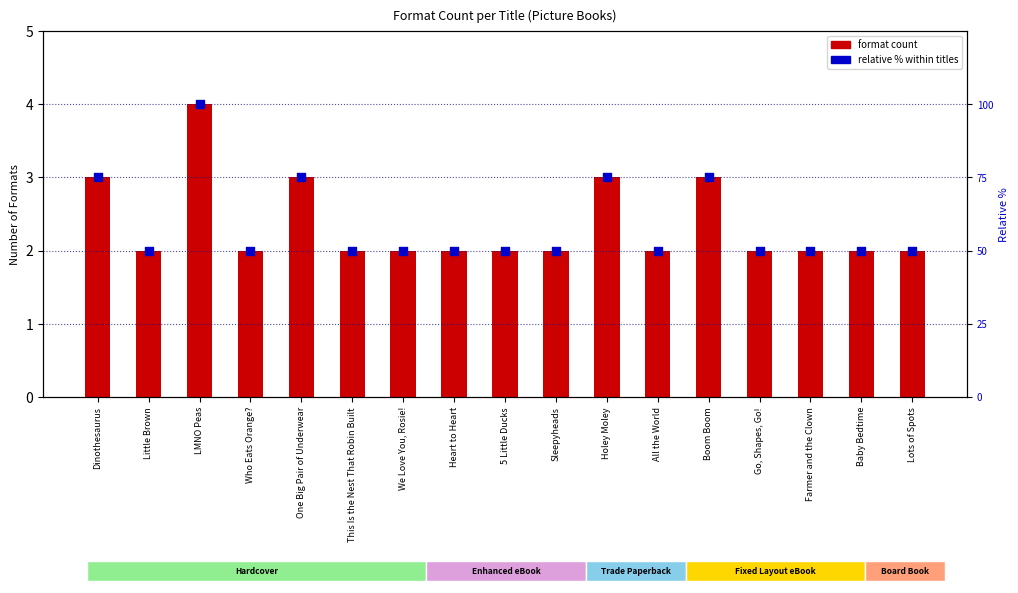

Which series contains the lowest Y value?

format count